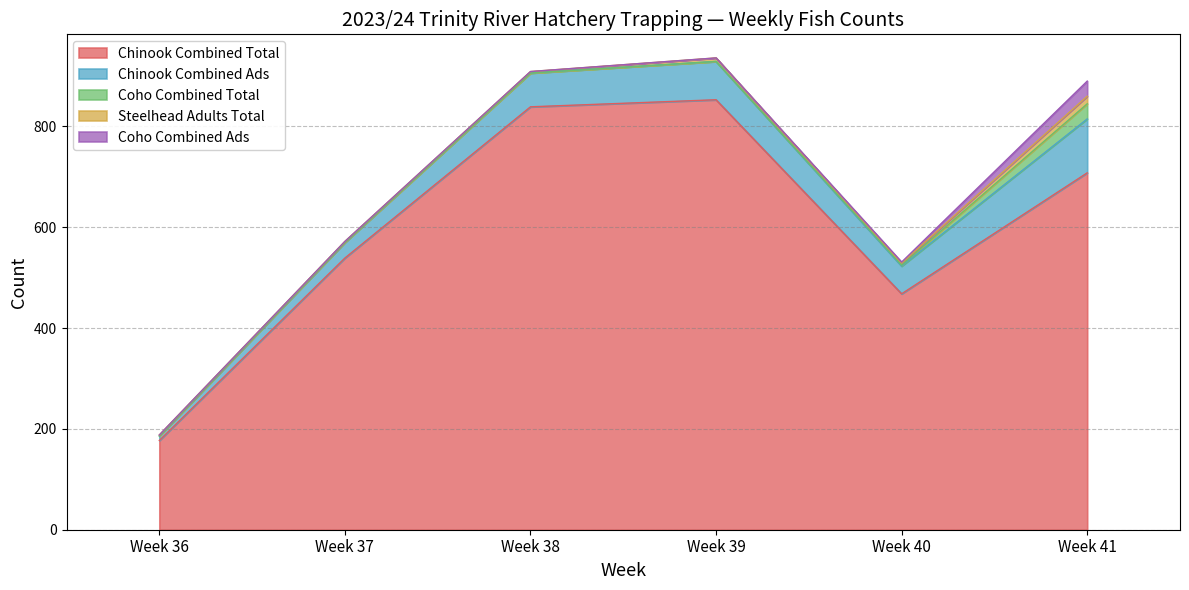

Reading right to left, list all the values displayed in this chart.

Chinook Combined Total: 708	468	853	839	539	177
Chinook Combined Ads: 107	55	76	67	31	9
Coho Combined Total: 30	2	0	0	0	0
Steelhead Adults Total: 15	4	7	3	2	2
Coho Combined Ads: 30	2	0	0	0	0